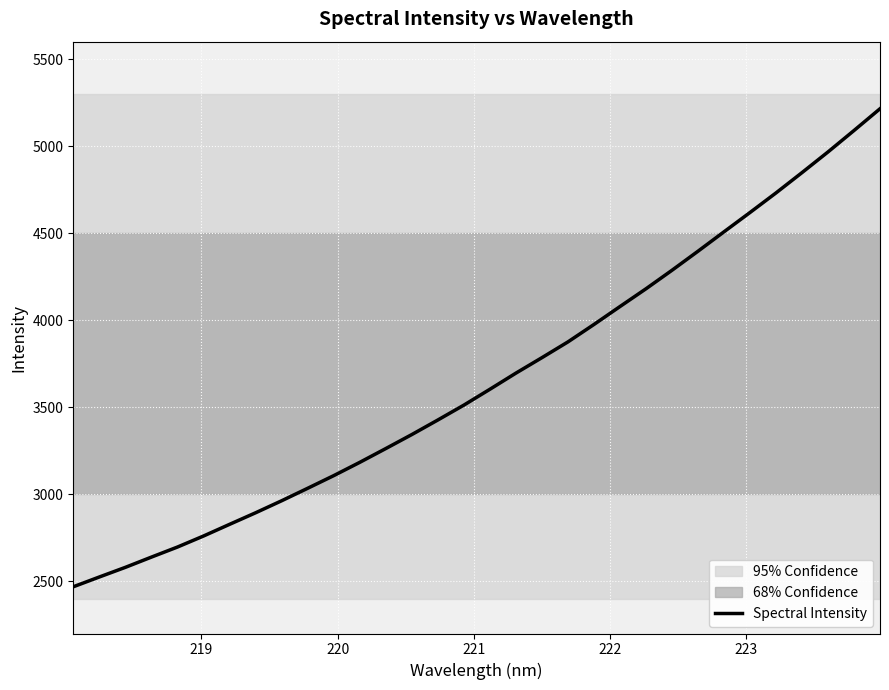

Reading right to left, transcribe all the data shown in this chart.

5214.6	5089.7	4966.6	4847.9	4731.3	4618.7	4507.8	4396.3	4286.8	4180.5	4078.5	3975.5	3875.3	3784.7	3695.9	3603.2	3512.1	3426.7	3343.0	3262.5	3183.3	3107.0	3034.3	2962.6	2893.6	2827.2	2760.1	2696.8	2638.9	2580.1	2524.7	2468.4